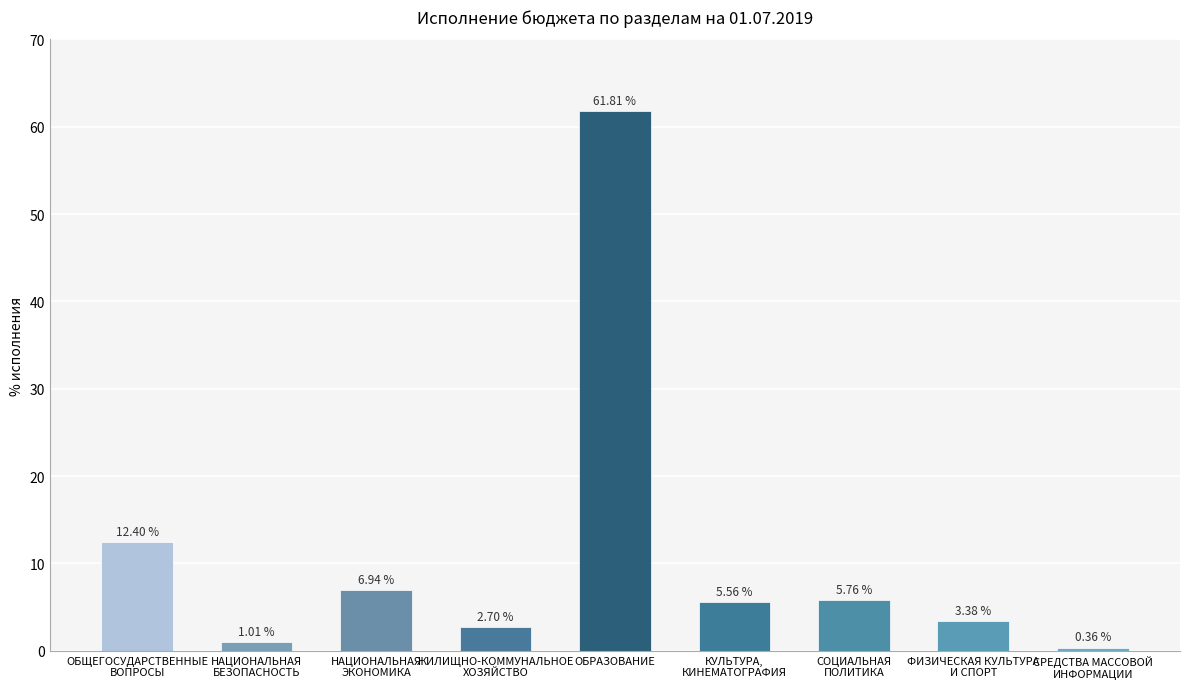

How many values are below 5?

4